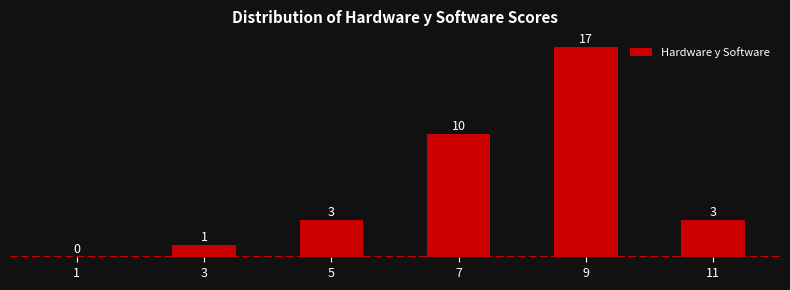

Reading left to right, list all the values displayed in this chart.

1=0	3=1	5=3	7=10	9=17	11=3